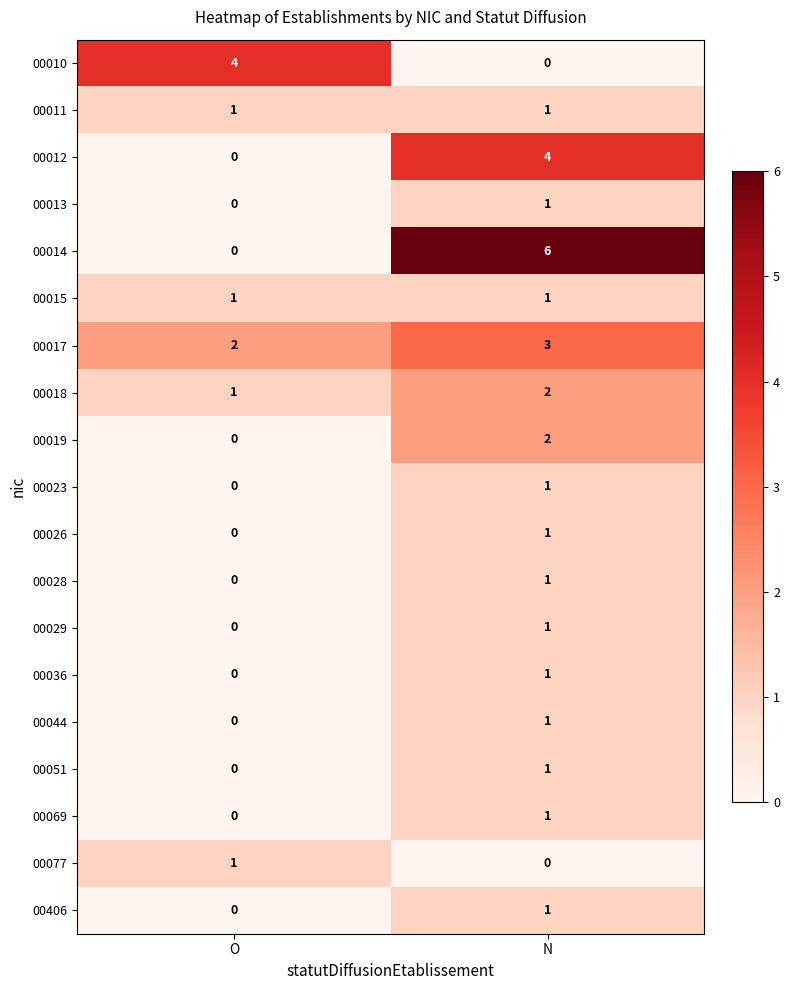

The value of 00017 at O is 1. True or false?

False